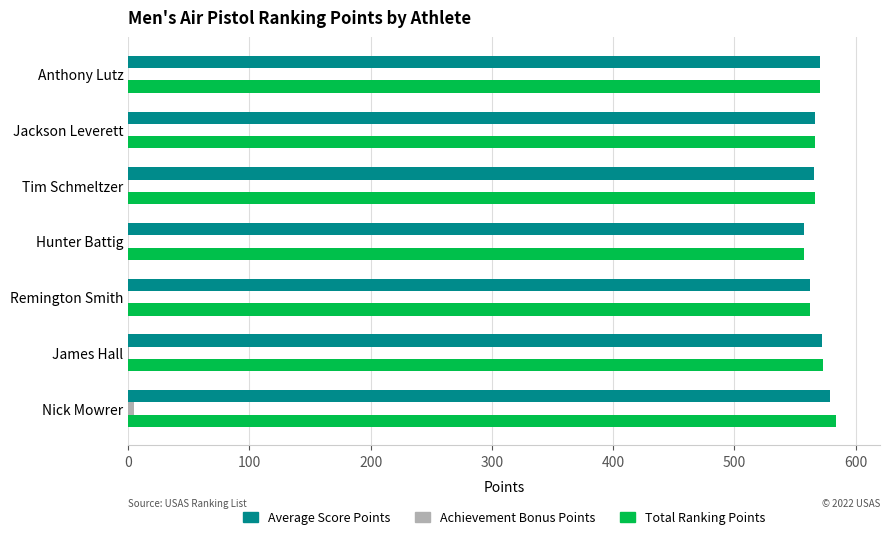

What value does the Total Ranking Points series have at Anthony Lutz?

570.4